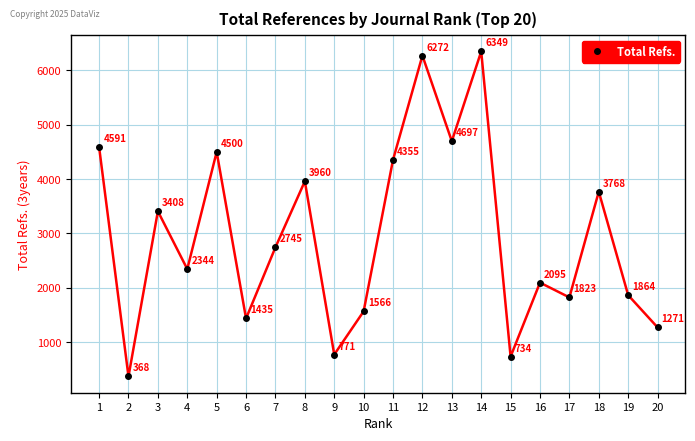

Reading right to left, extract all data points from this chart.

20=1271	19=1864	18=3768	17=1823	16=2095	15=734	14=6349	13=4697	12=6272	11=4355	10=1566	9=771	8=3960	7=2745	6=1435	5=4500	4=2344	3=3408	2=368	1=4591